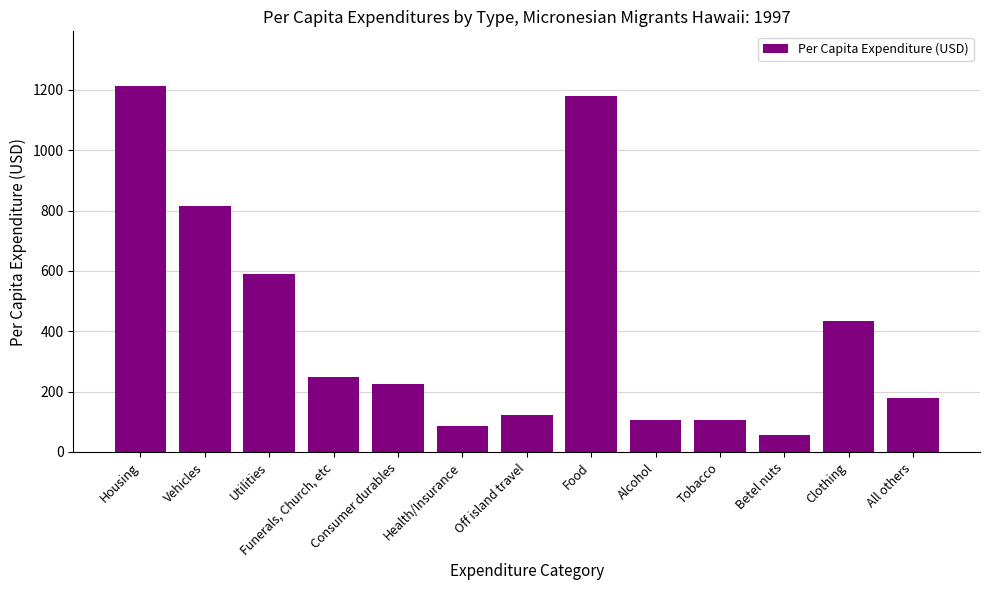

What is the smallest value displayed?

56